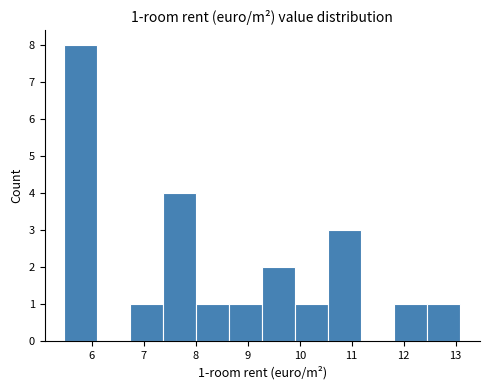

Over which range of the x-axis is the bar tallest?

5.5 to 6.1